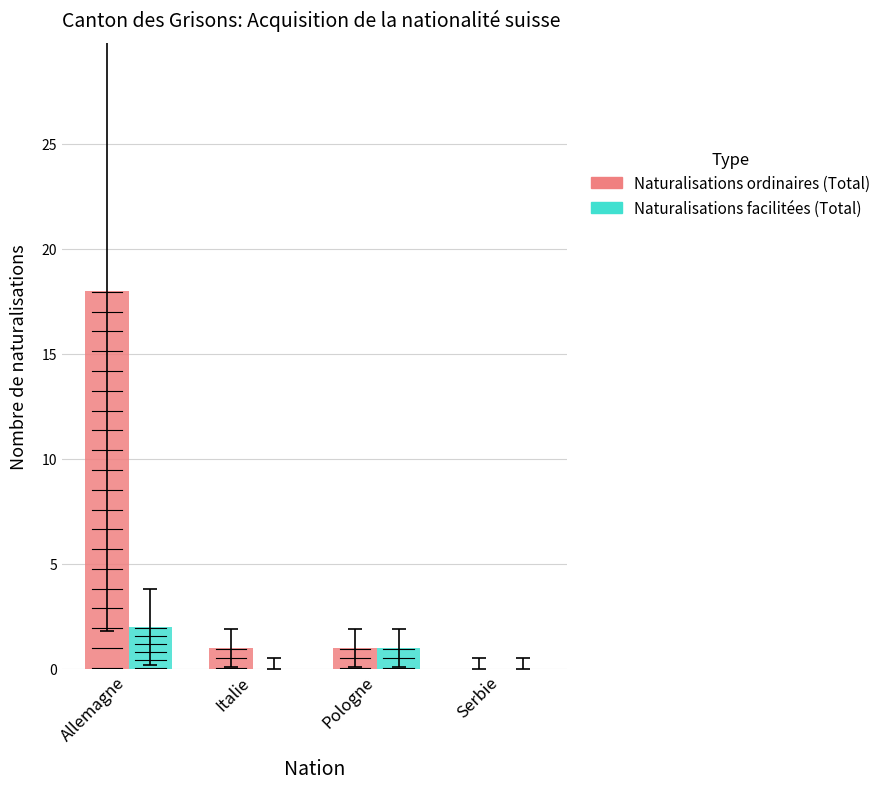

The value of Naturalisations facilitées (Total) at Italie is -1. True or false?

False